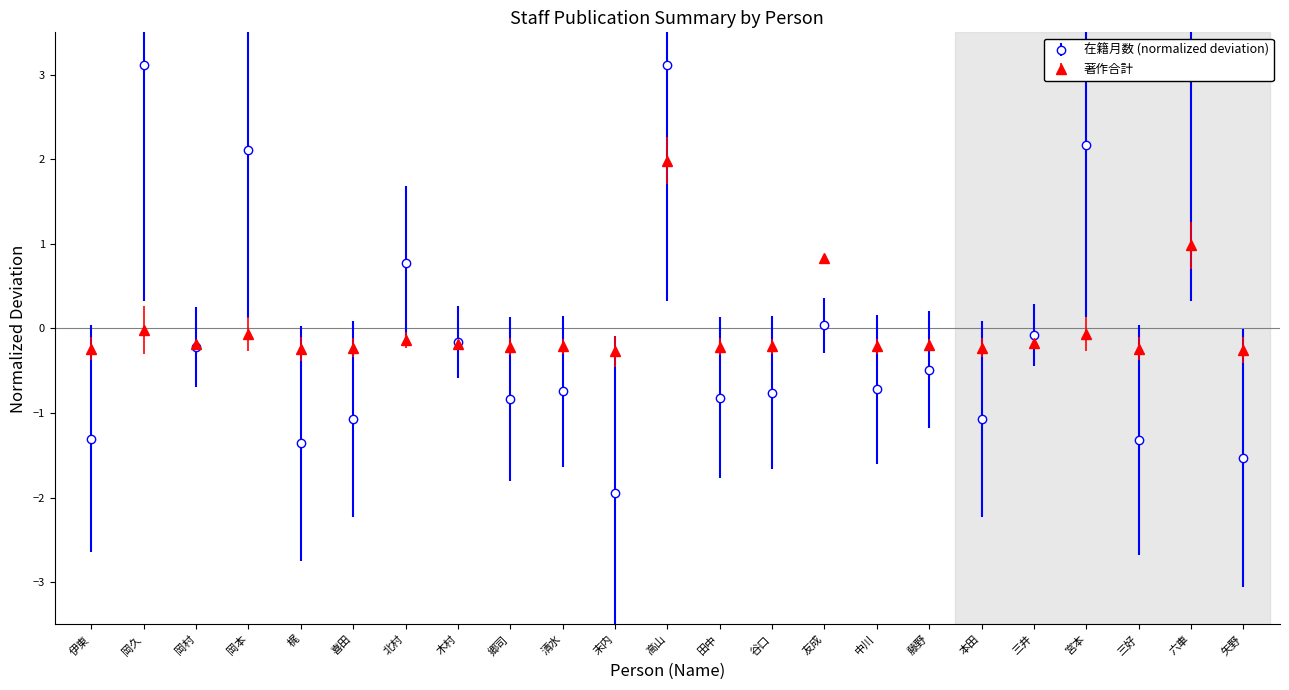

What is the maximum value for 著作合計?

2.0